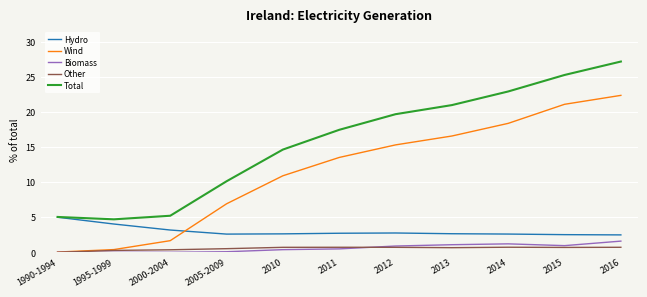

Does the chart have visible grid lines?

Yes